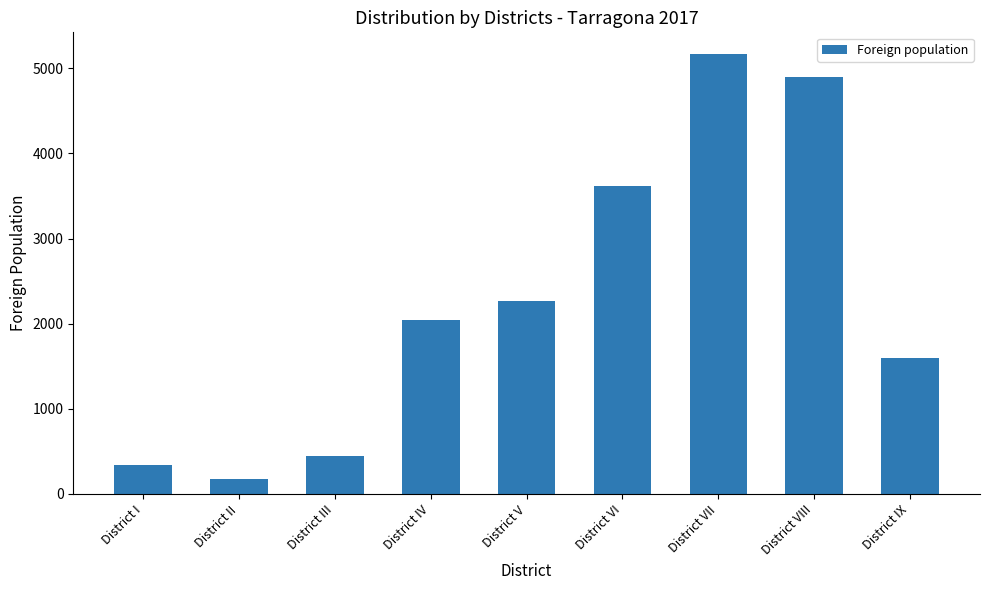

Reading left to right, list all the values displayed in this chart.

340	173	441	2037	2261	3615	5164	4896	1593